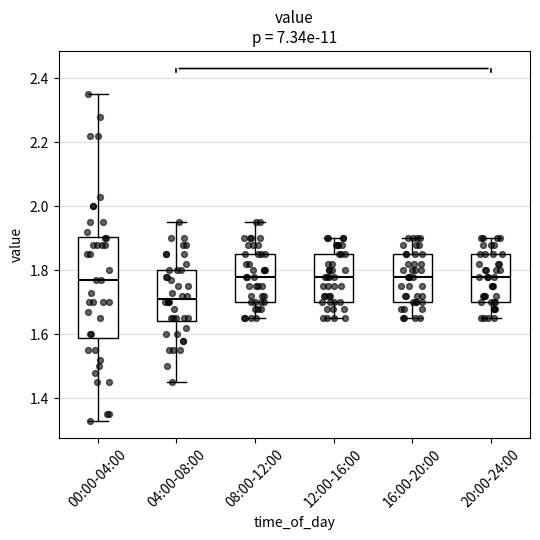

Where does the lower whisker of the box for 20:00-24:00 end on the y-axis? The values are not printed on the chart, so give them approximately, as read against the axis.

1.66